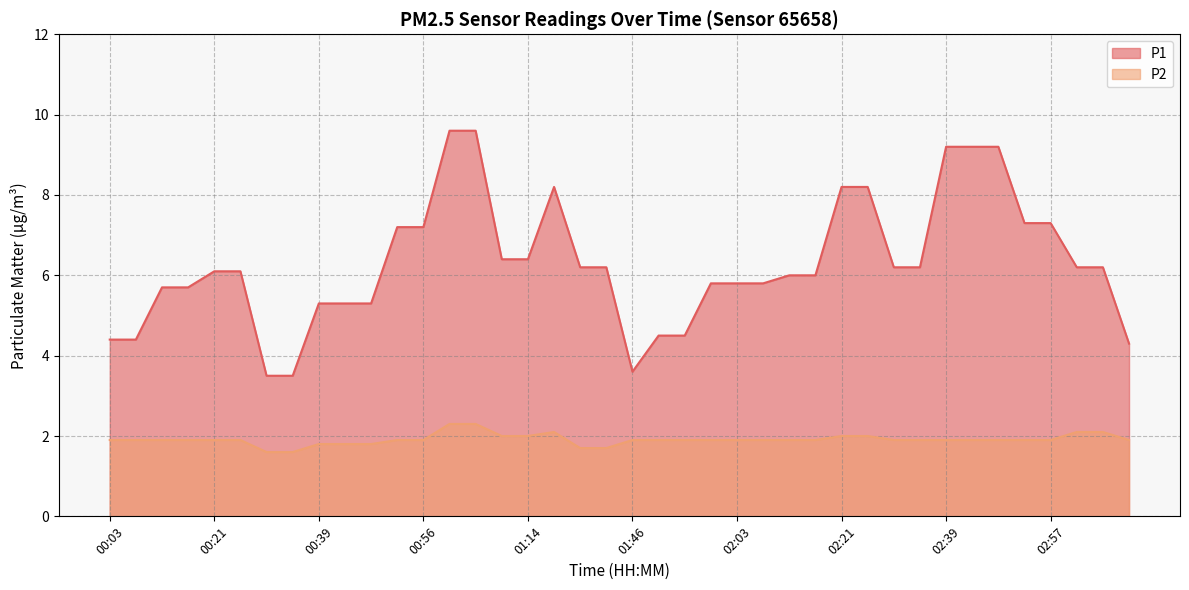

At which category does P2 reach its first local peak?

01:23